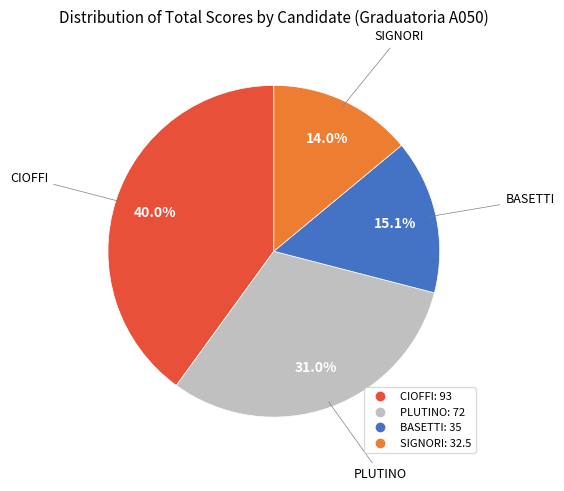

Is there any slice that represents more than half of the pie?

No